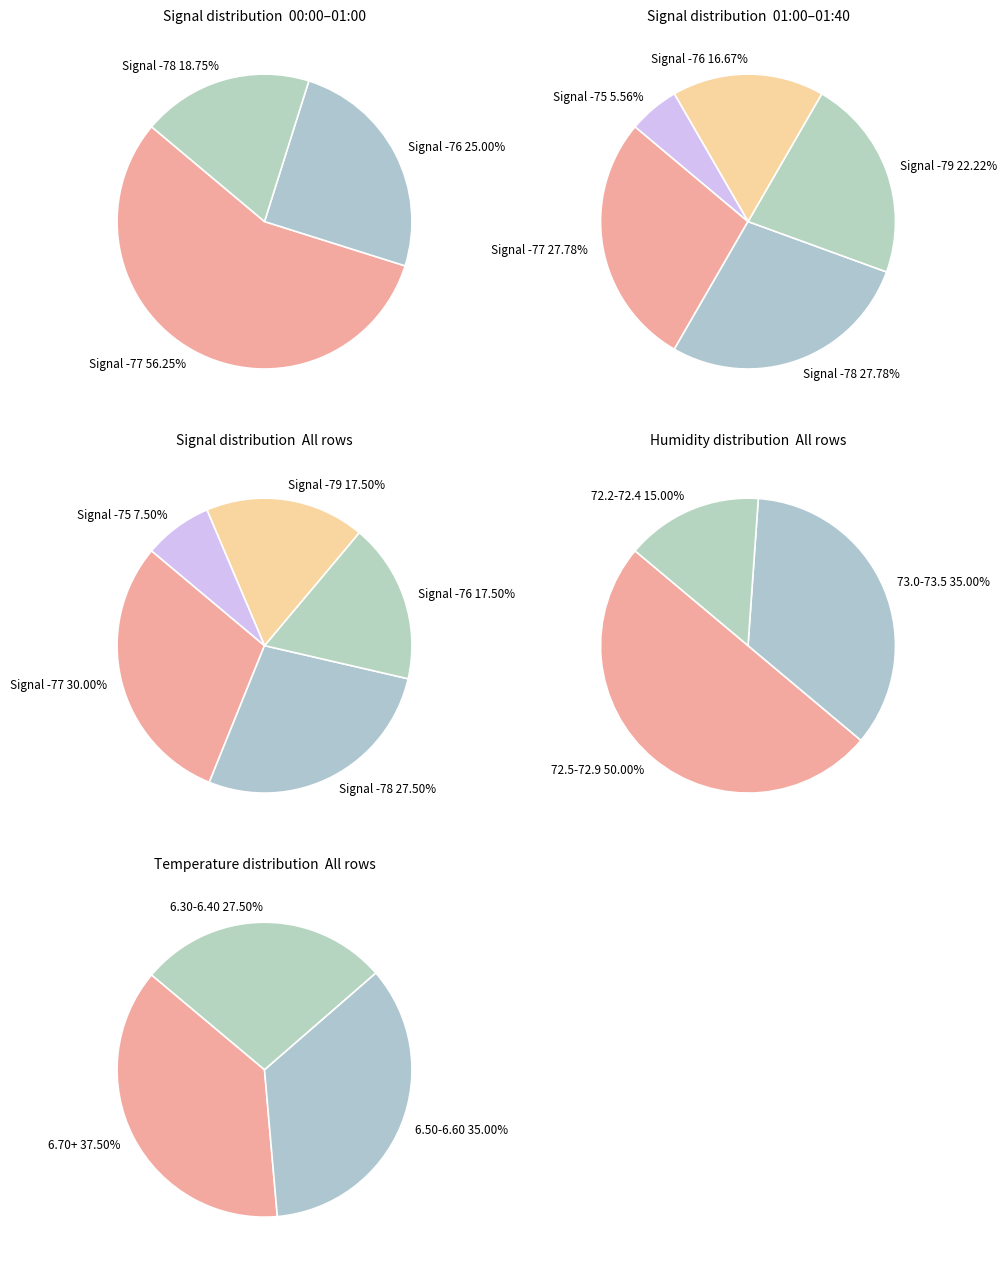

Combined, do 19 and 9 account for over 50%?

No